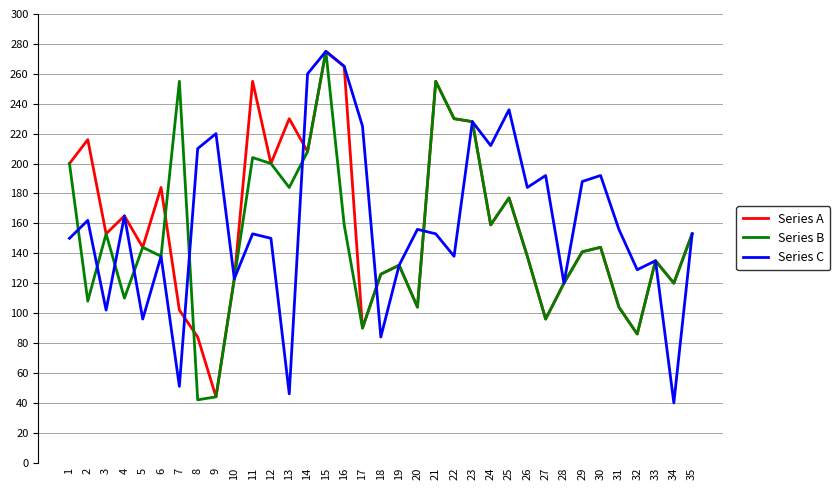

Between 1 and 13, which series saw the biggest shift?

Series C